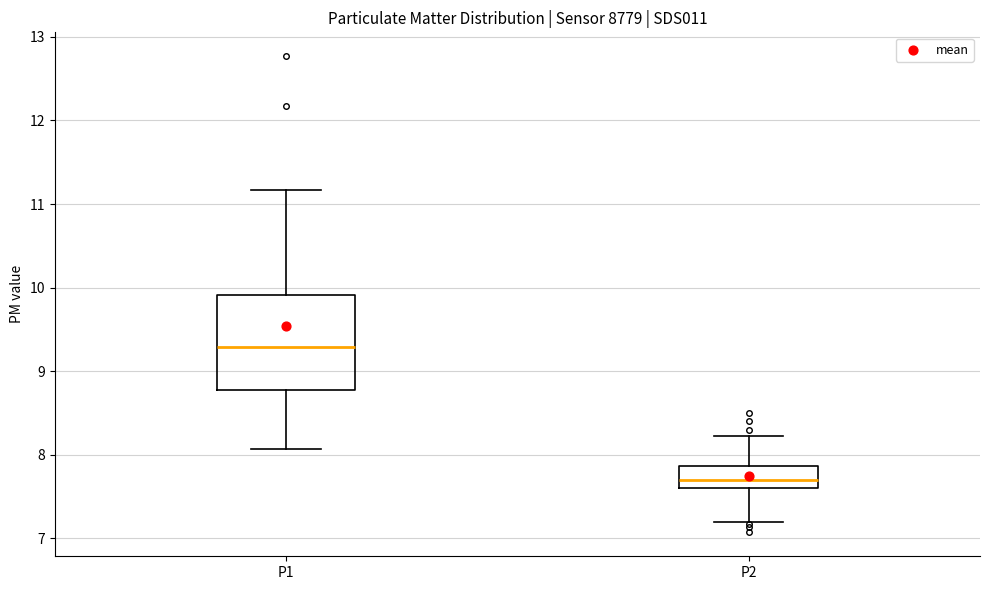

Reading left to right, read every box against the y-axis: the position of its median line, the range the box covers, and the ends of its whiskers. The values are not printed on the chart, so give them approximately, as read against the axis.

P1: median 9.3, box 8.8 to 9.9, whiskers 8.1 to 11.2
P2: median 7.7, box 7.6 to 7.9, whiskers 7.2 to 8.2